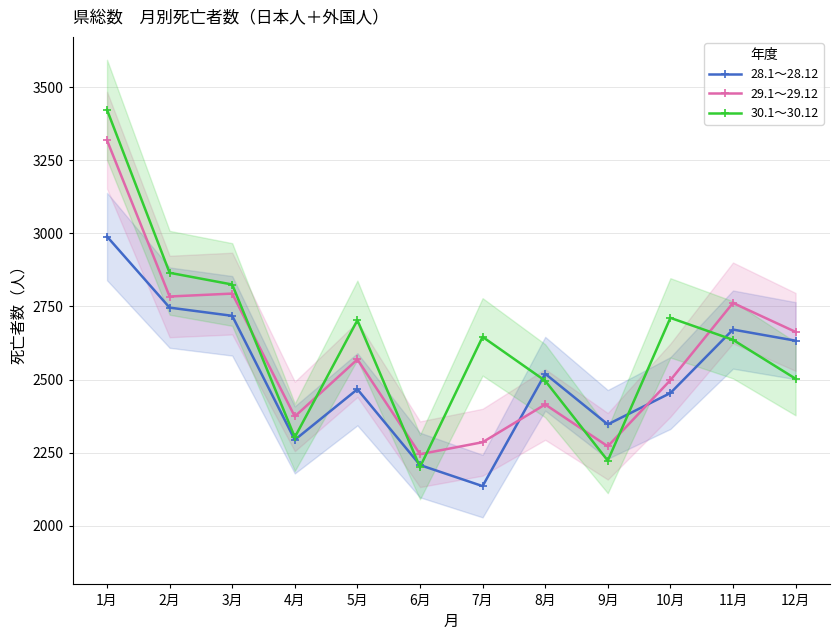

What is the lowest value of the 29.1～29.12 series?

2245